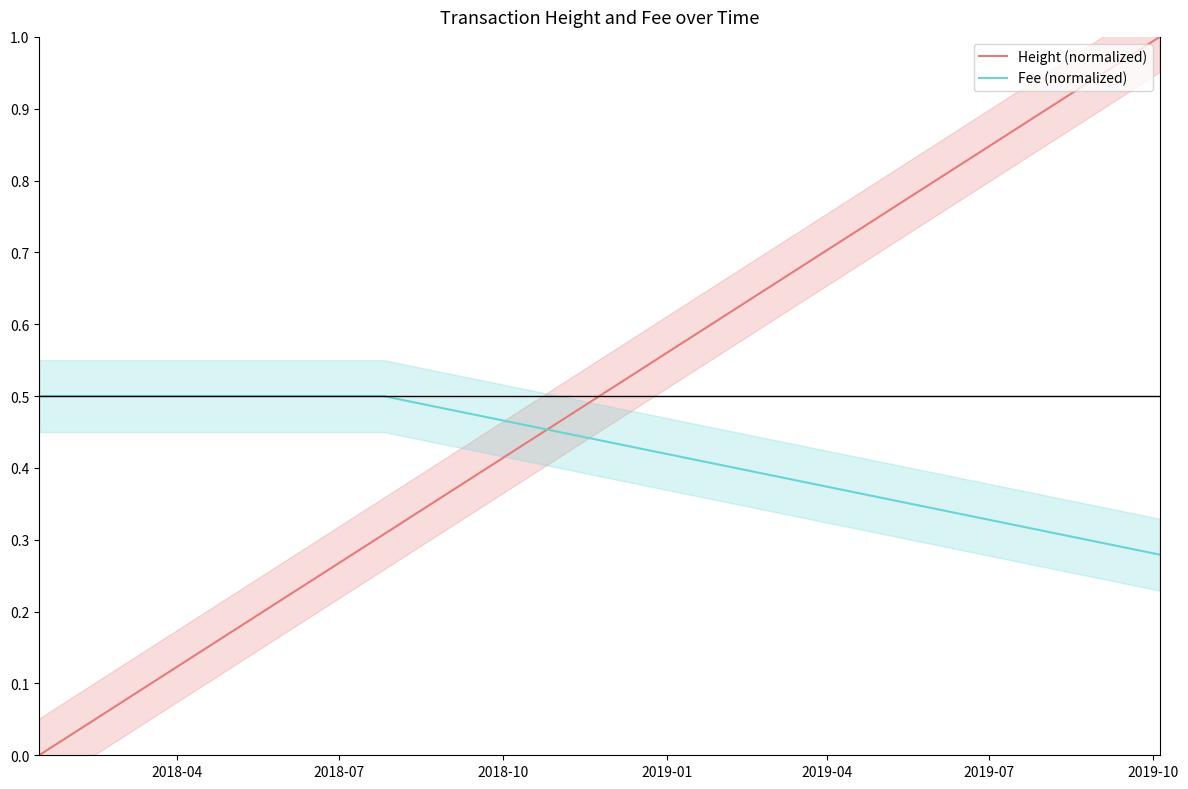

True or false: Fee (normalized) and Height (normalized) intersect in this chart.

True